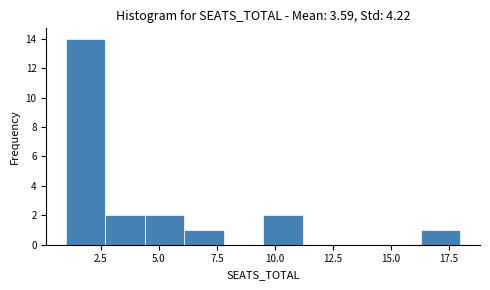

Around what value on the x-axis is the tallest bar? Give the approximate position of its centre, as read against the axis.

2.0